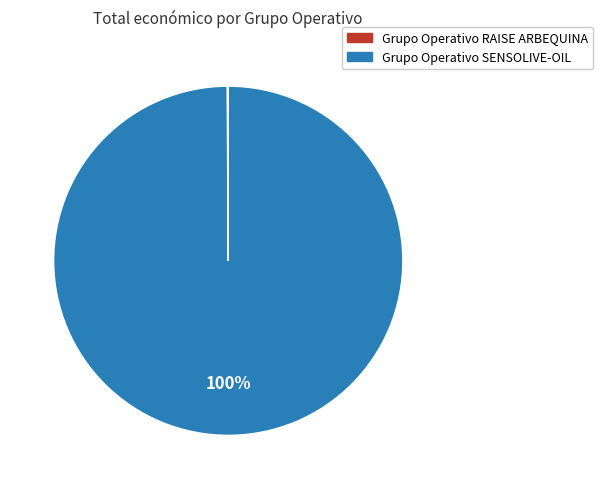

What percentage is the Grupo Operativo SENSOLIVE-OIL slice, to the nearest percent?

100%